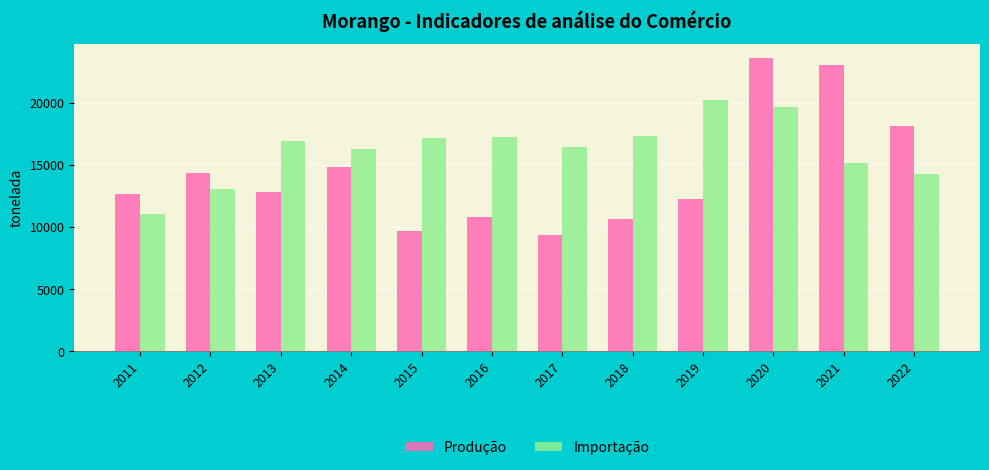

What is the difference between the maximum and minimum values in the Importação series?

9196.3